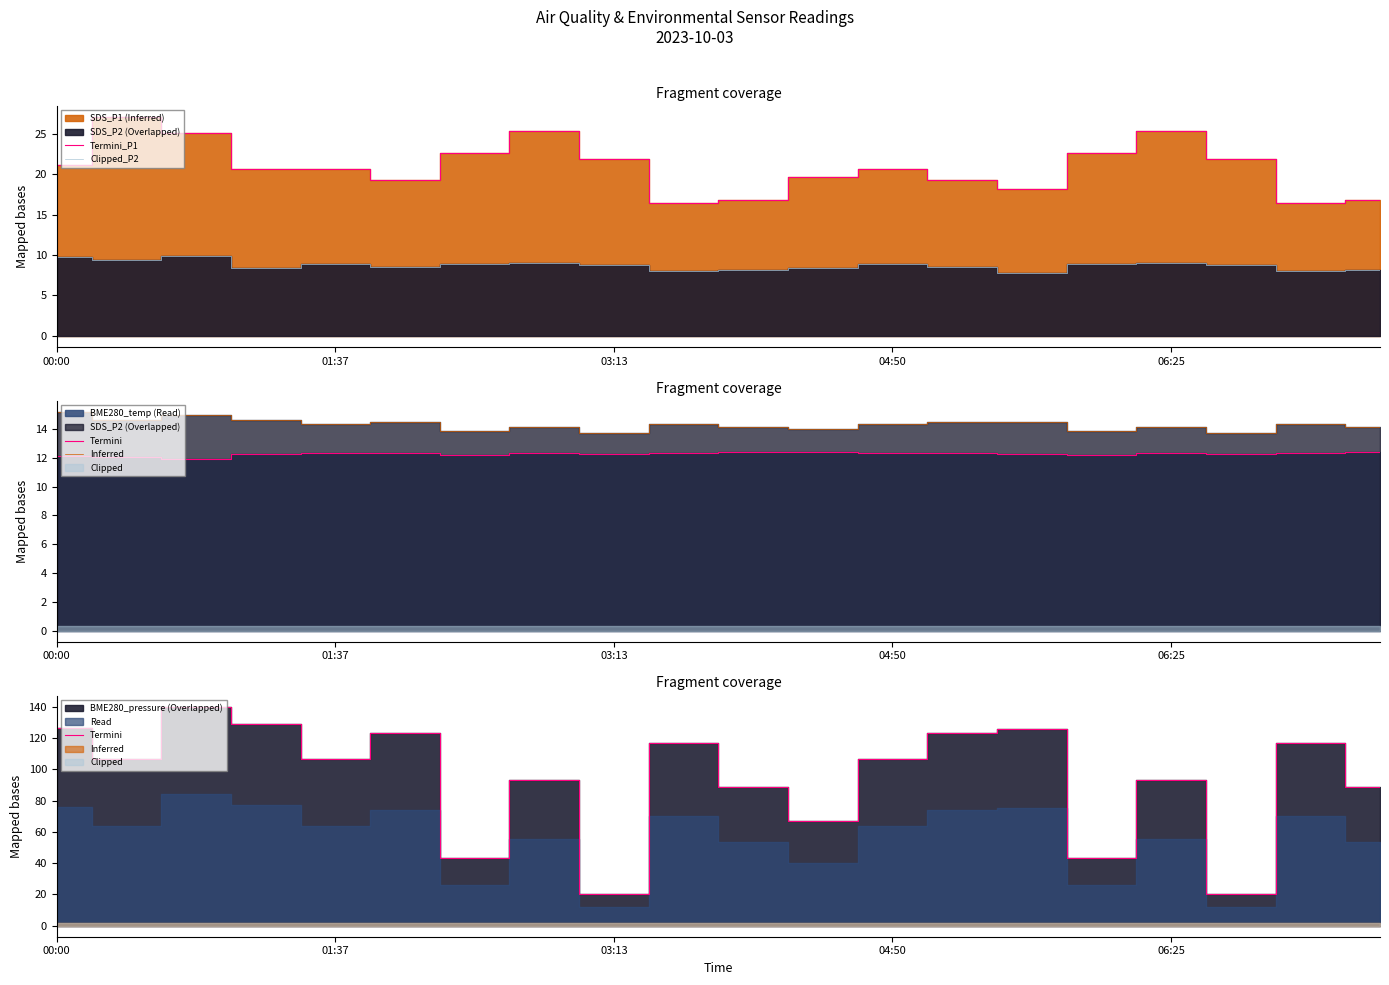

What is the difference between the maximum and minimum values in the Termini series?

120.0